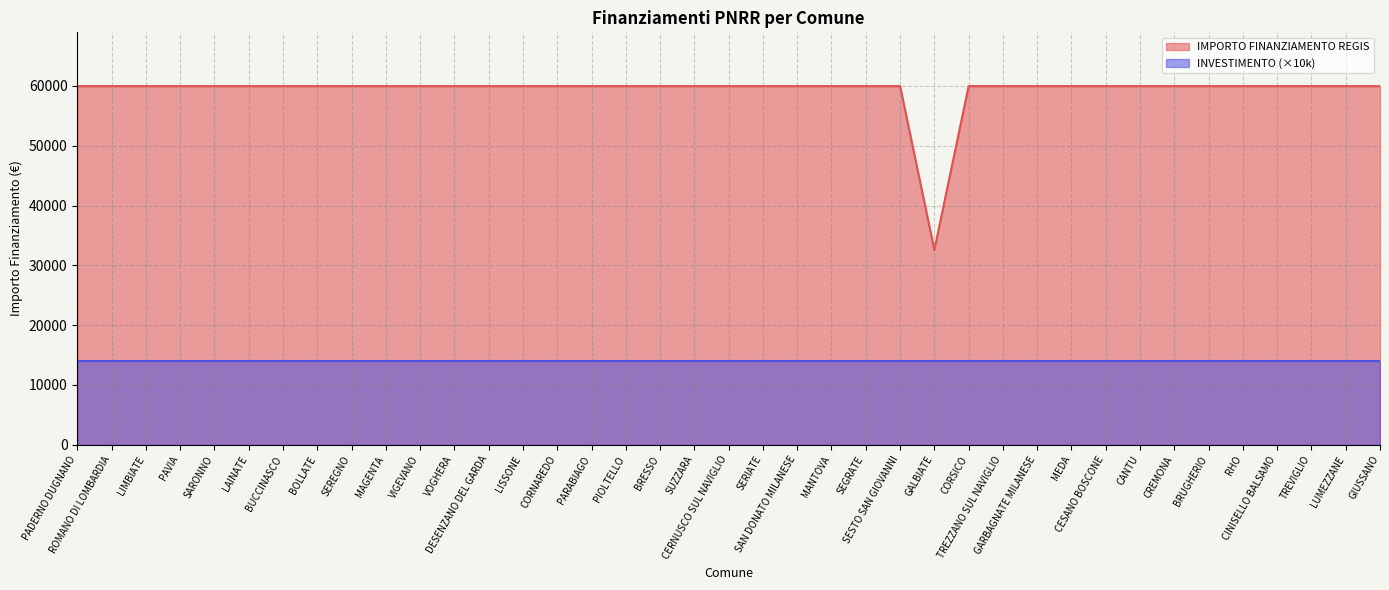

Reading left to right, what are all the values shown in this chart?

59966	59966	59966	59966	59966	59966	59966	59966	59966	59966	59966	59966	59966	59966	59966	59966	59966	59966	59966	59966	59966	59966	59966	59966	59966	32589	59966	59966	59966	59966	59966	59966	59966	59966	59966	59966	59966	59966	59966